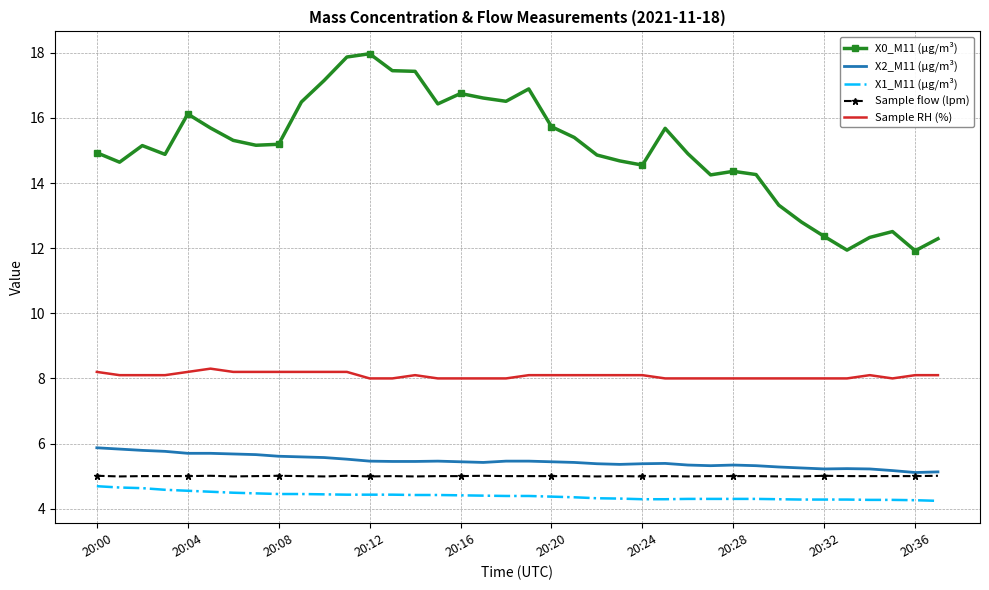

What are all the series names shown in the legend?

X0_M11 (μg/m³), X2_M11 (μg/m³), X1_M11 (μg/m³), Sample flow (lpm), Sample RH (%)